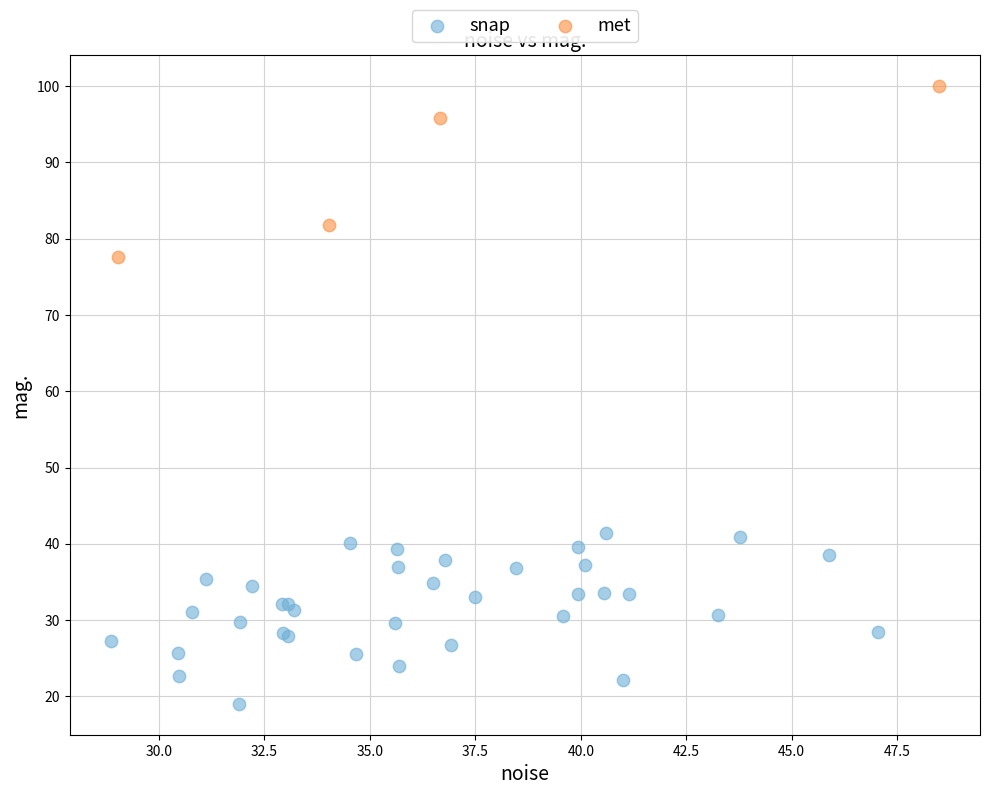

Which series contains the lowest Y value?

snap